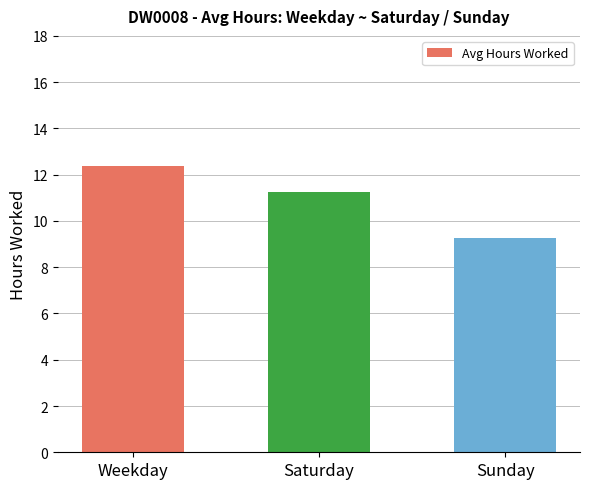

What is the difference between the maximum and minimum values?

3.1